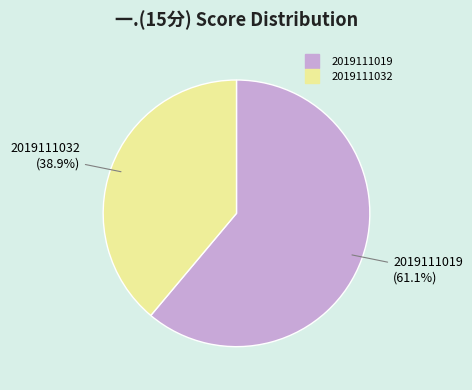

Which slice is the largest?

2019111019